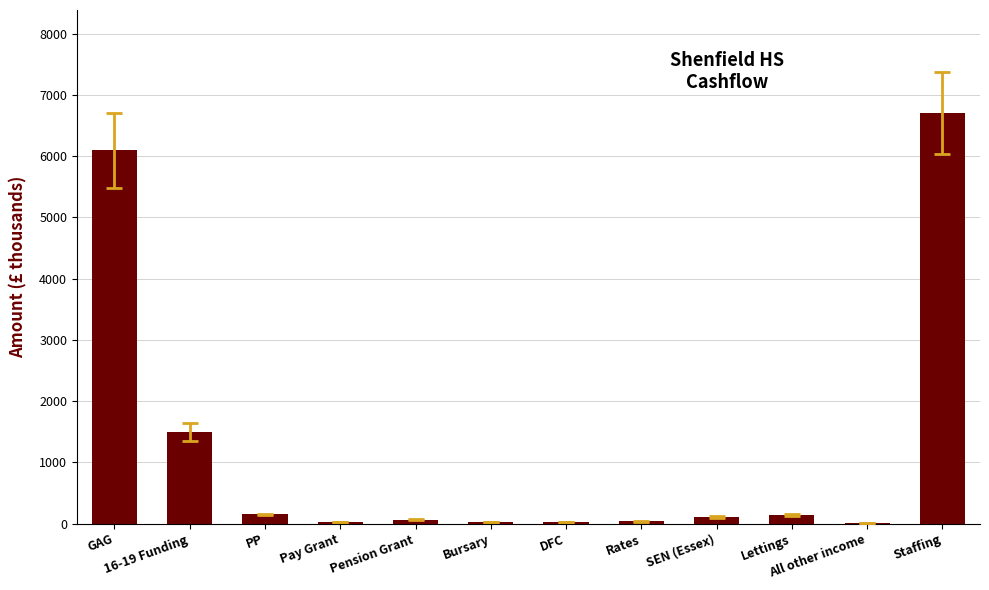

What is the sum of the values at 16-19 Funding and All other income?

1513.4